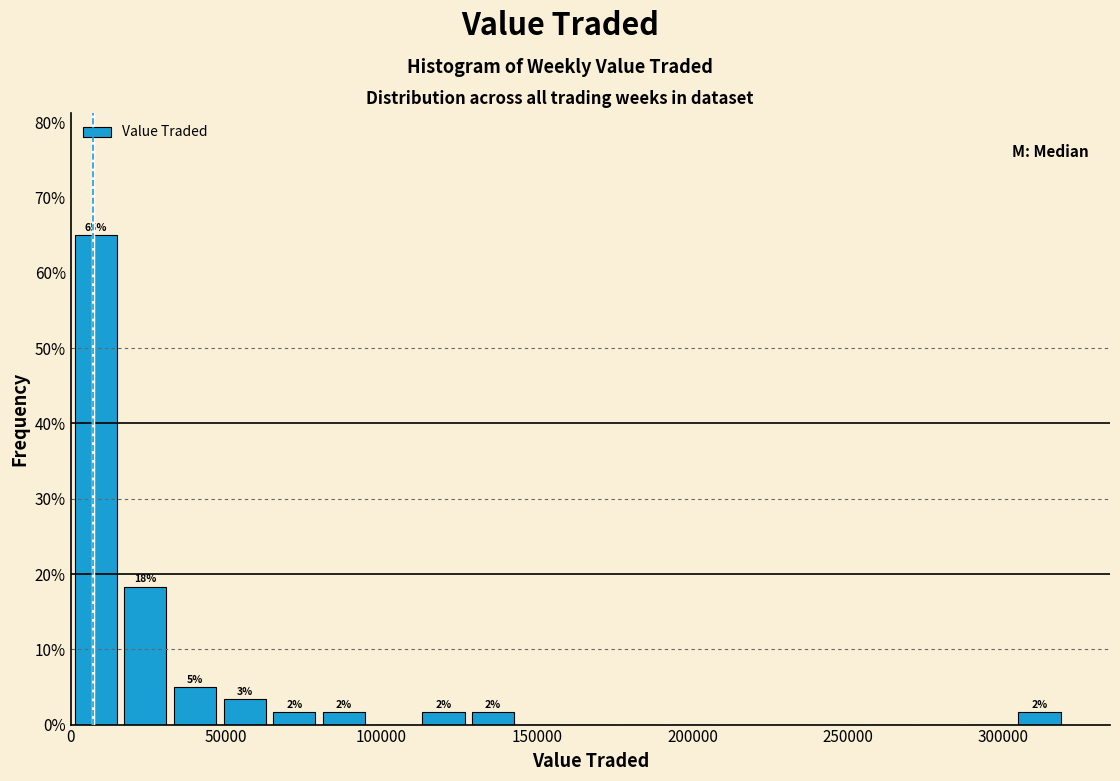

Read against the x-axis, roughly where is the centre of the tallest bar?

10000